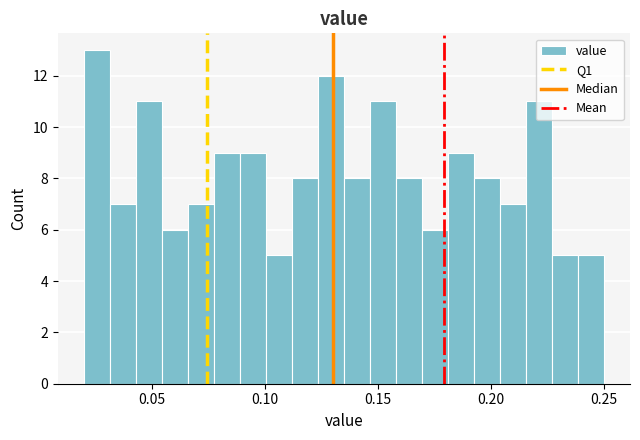

Read against the x-axis, roughly where is the centre of the tallest bar?

0.025